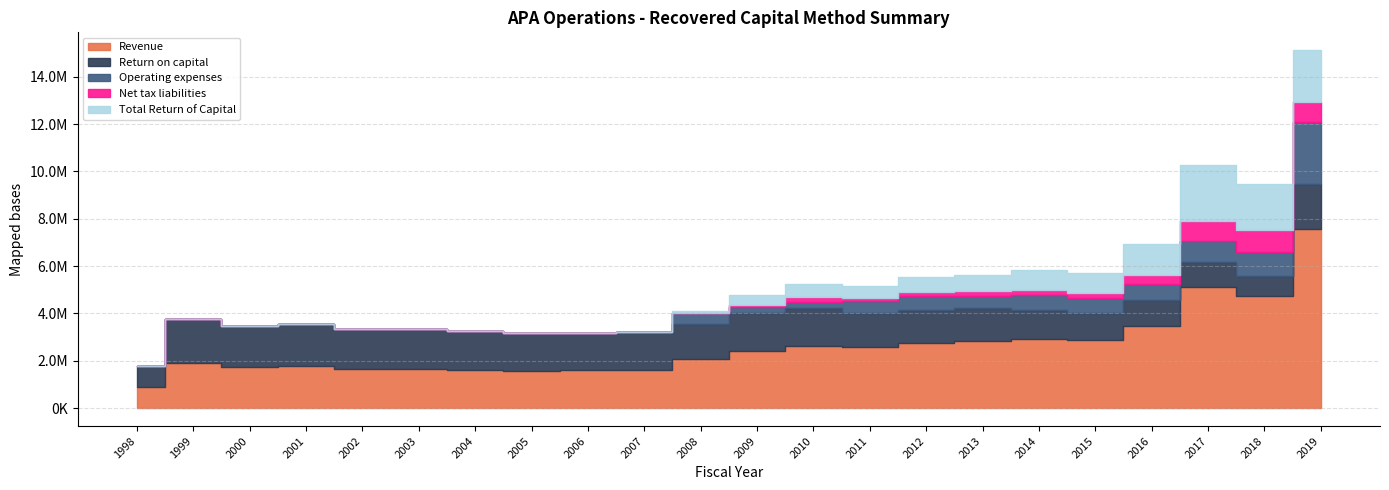

How many positive values does the Total Return of Capital series have?

12